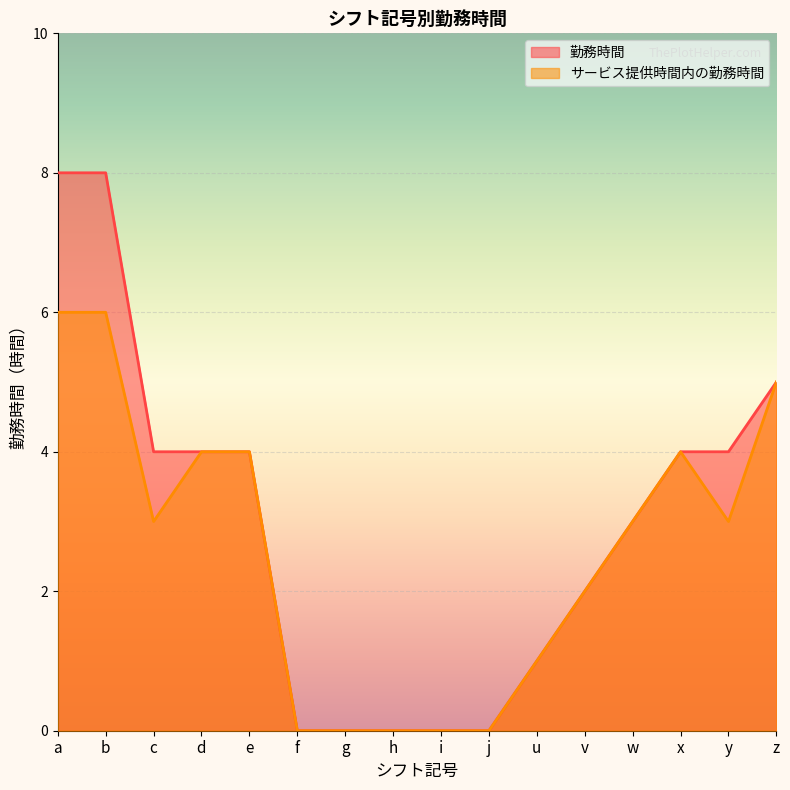

What position from the right is j?

7